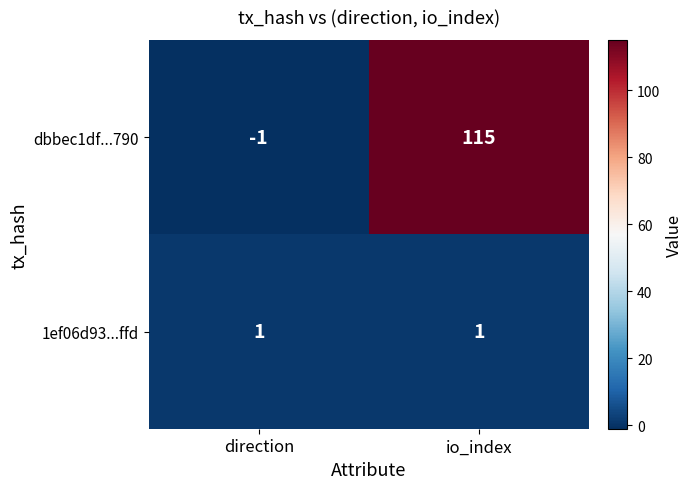

Count the number of categories in the chart.

2